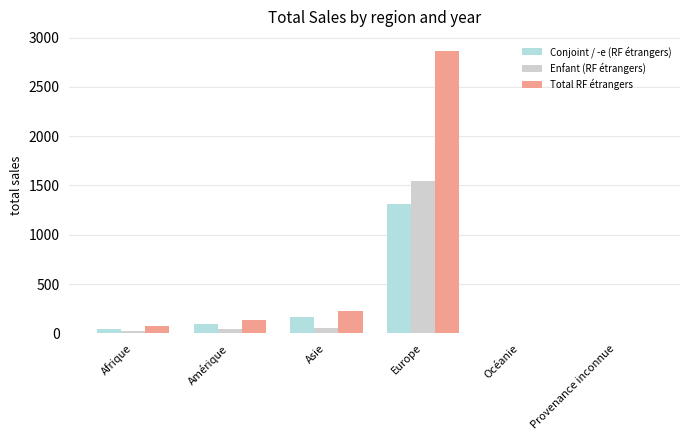

Count the number of categories in the chart.

6